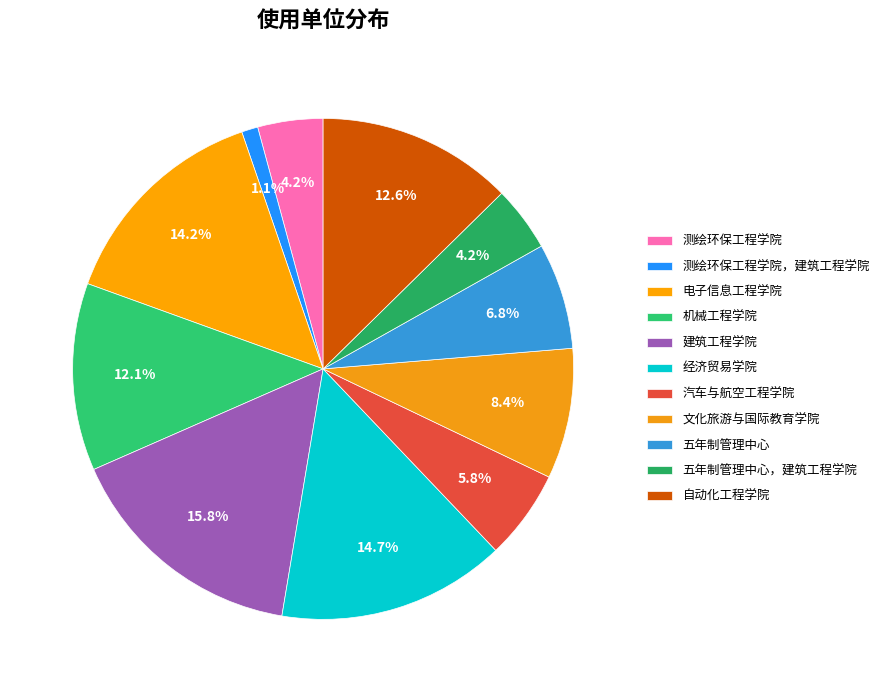

What percentage is the 电子信息工程学院 slice, to the nearest percent?

14%